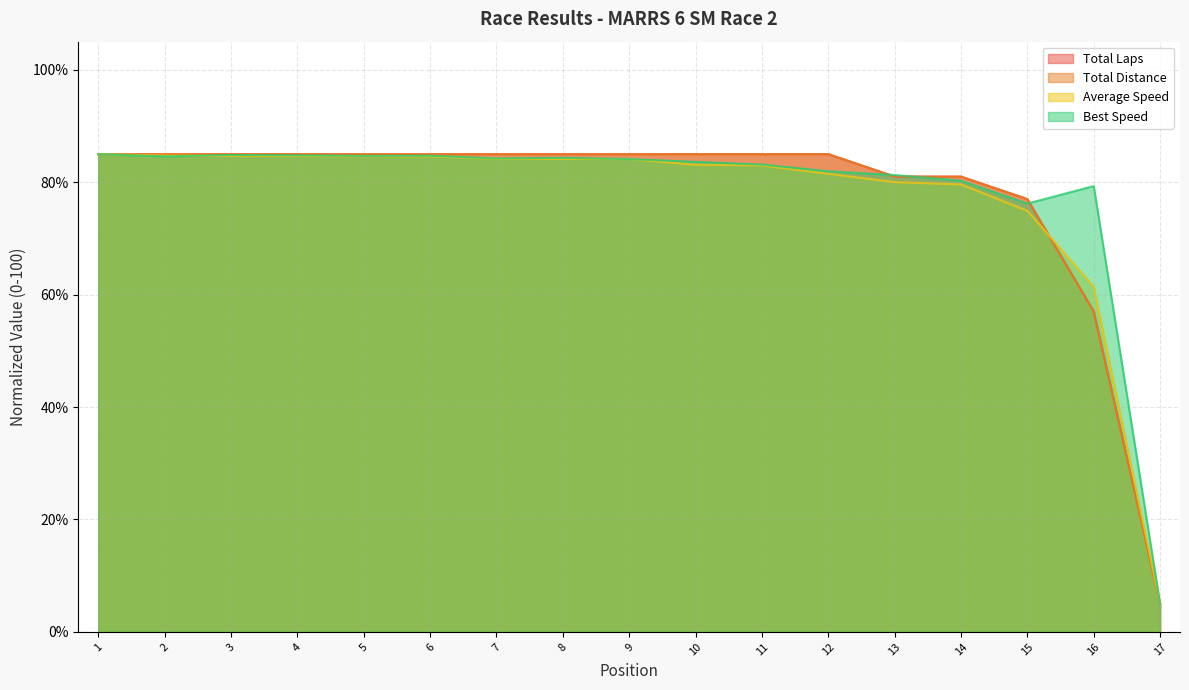

What is the approximate value of Average Speed at 16?

61.4